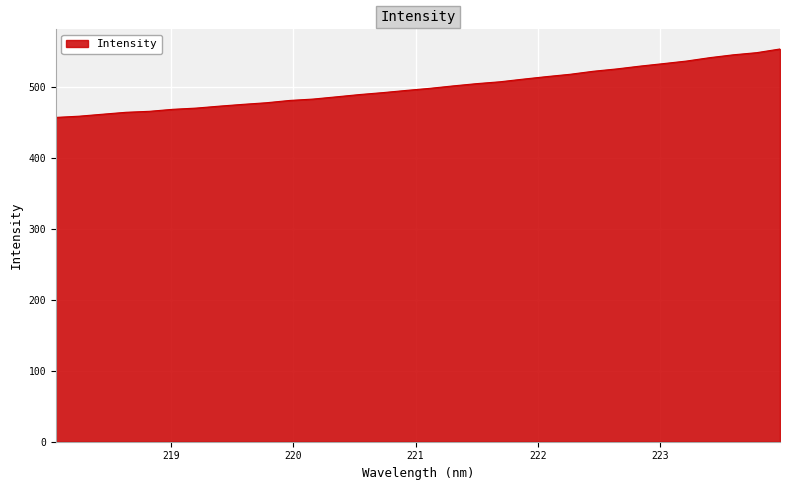

What is the smallest value displayed?

456.7